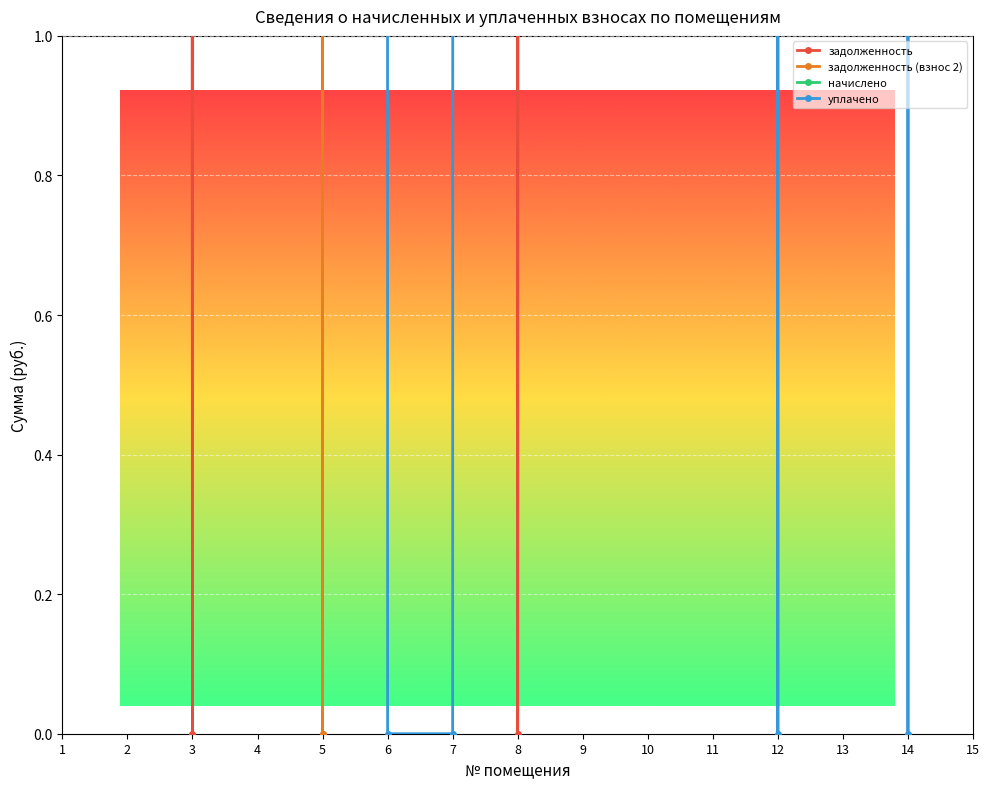

What is the spread (max minus min) of values at 14?

1151.5